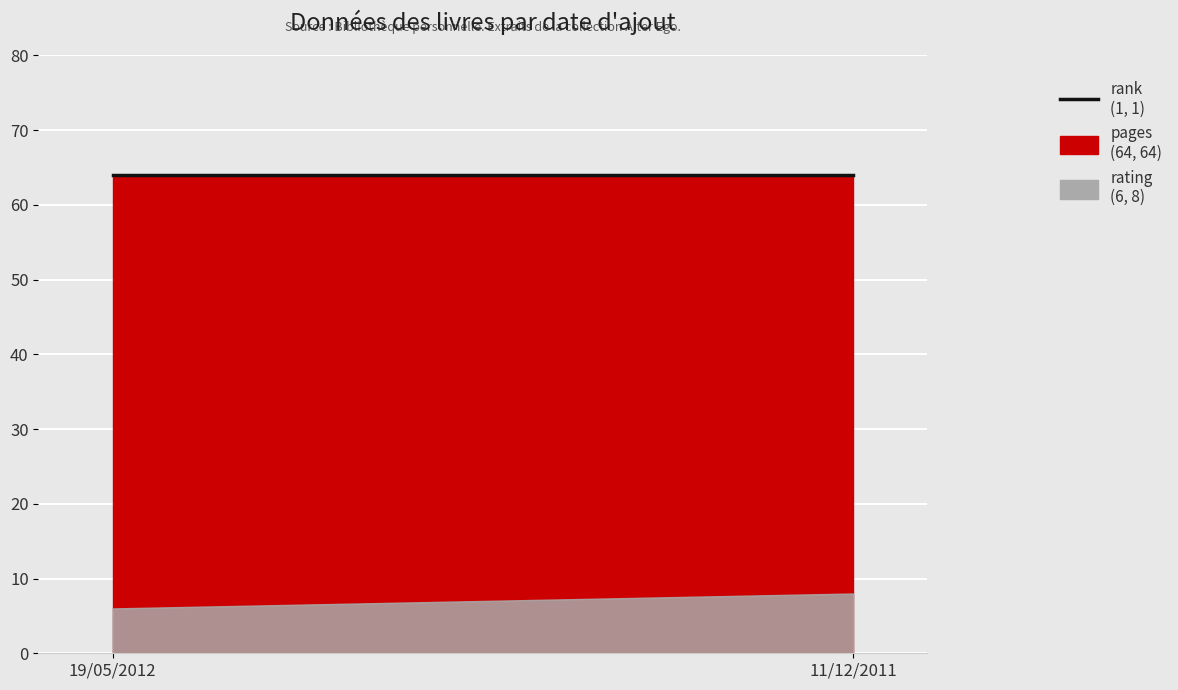

Read the pages value at 11/12/2011.

64